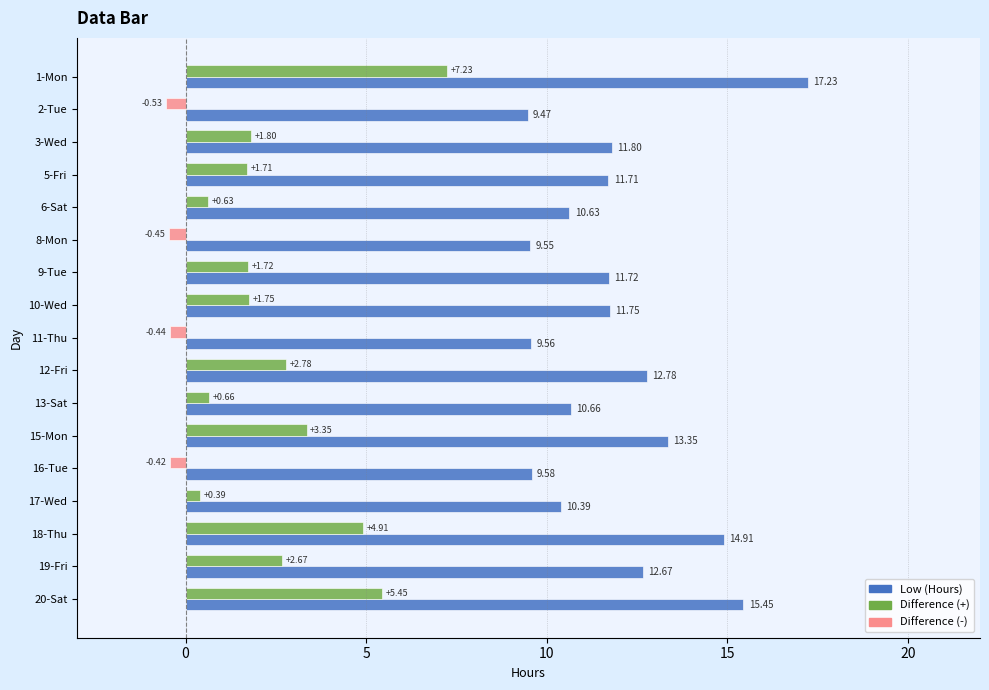

What is the total value across all series at 3-Wed?

13.6